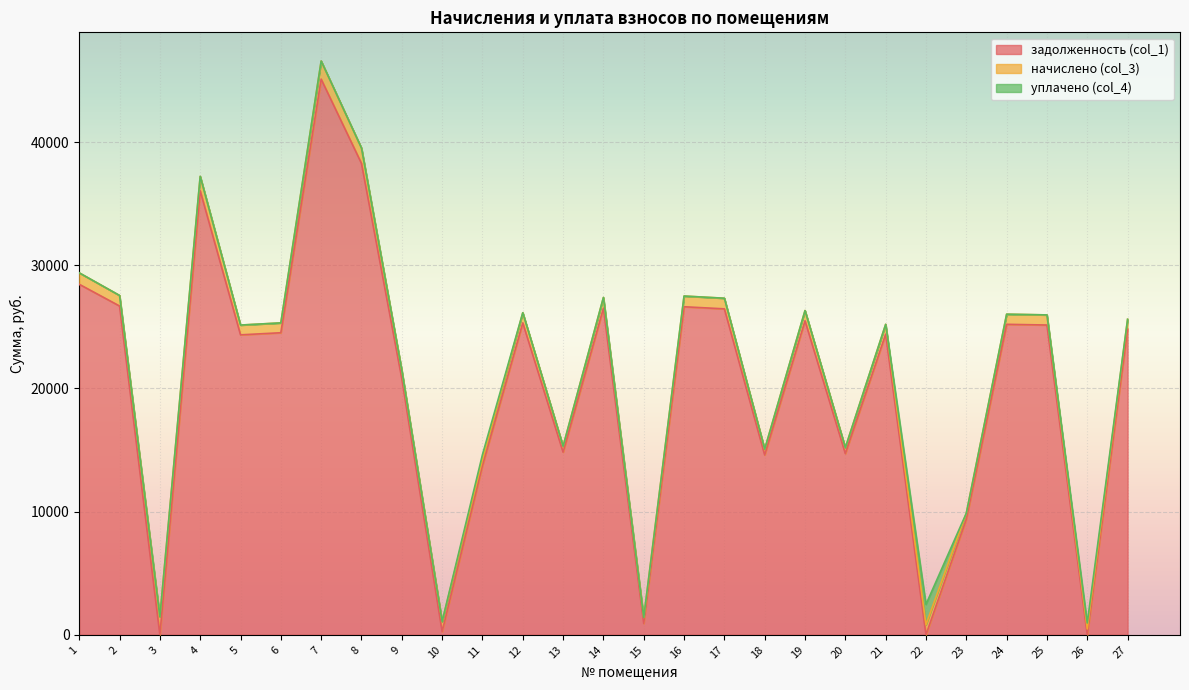

Count the number of categories in the chart.

27